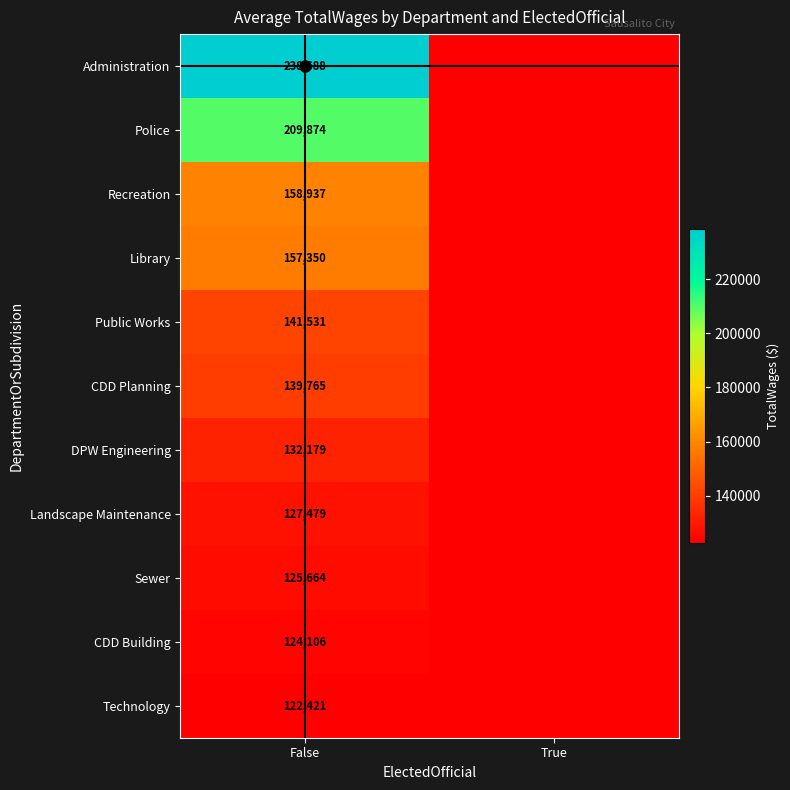

True or false: Public Works has a value of 187578 at False.

False